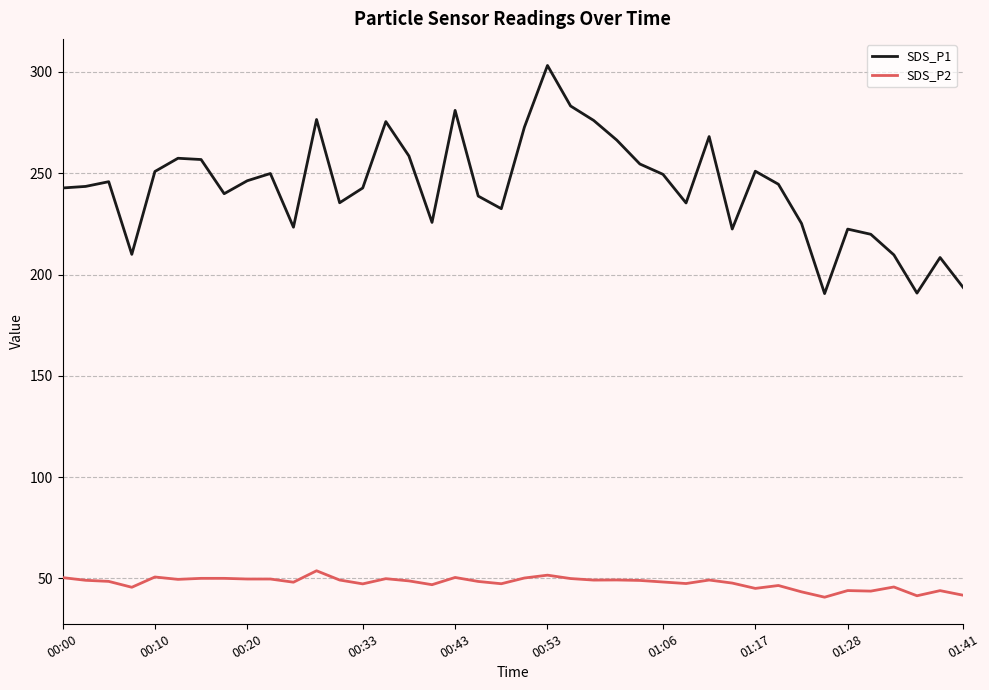

True or false: SDS_P1 and SDS_P2 intersect in this chart.

False